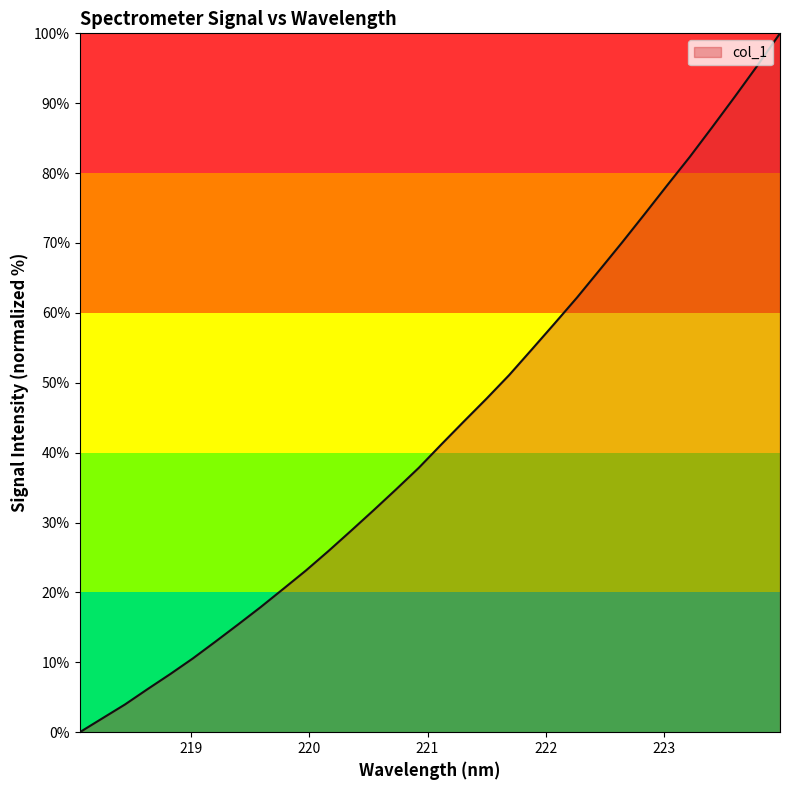

What is the difference between the maximum and minimum values?

100.0